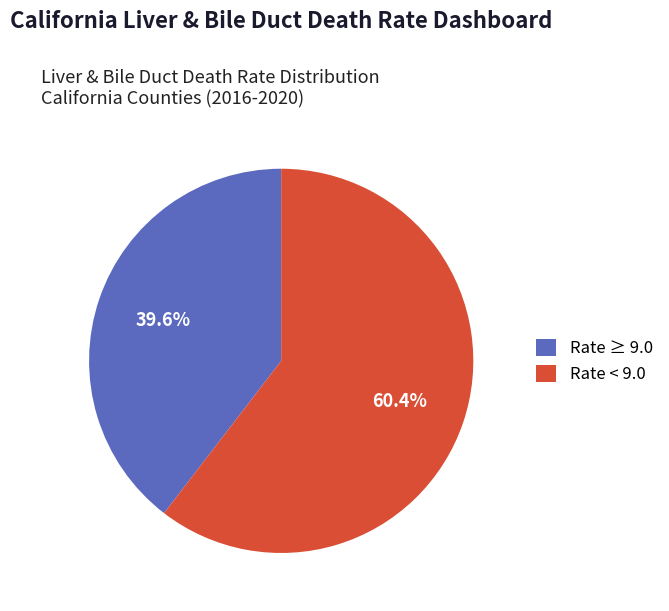

What percentage do Rate ≥ 9.0 and Rate < 9.0 together represent?

100.0%